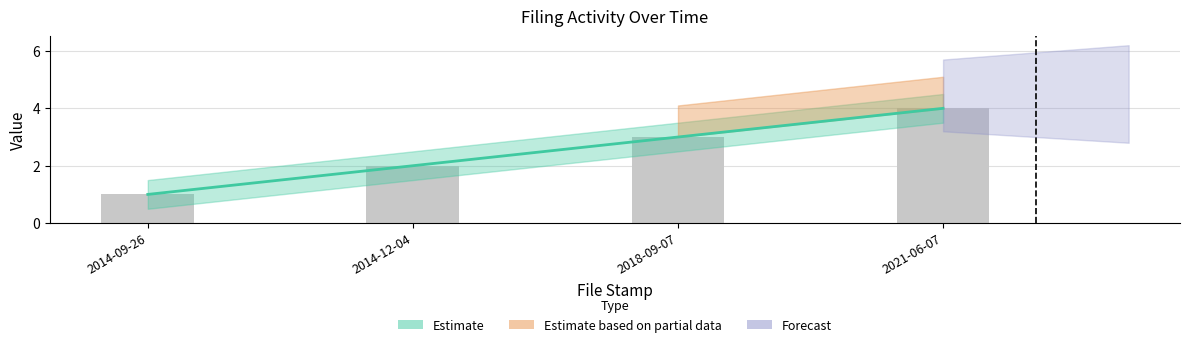

How many values are between 2 and 4?

3